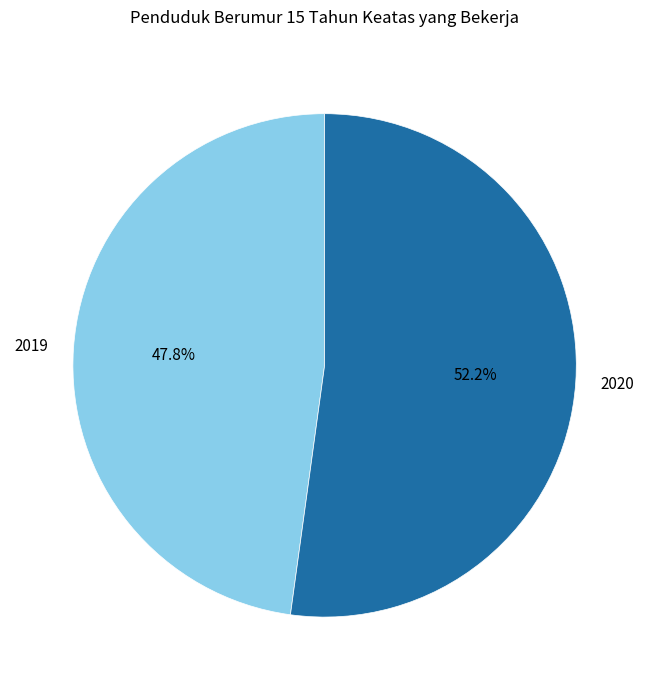

Combined, what portion of the pie is 2019 and 2020?

100.0%